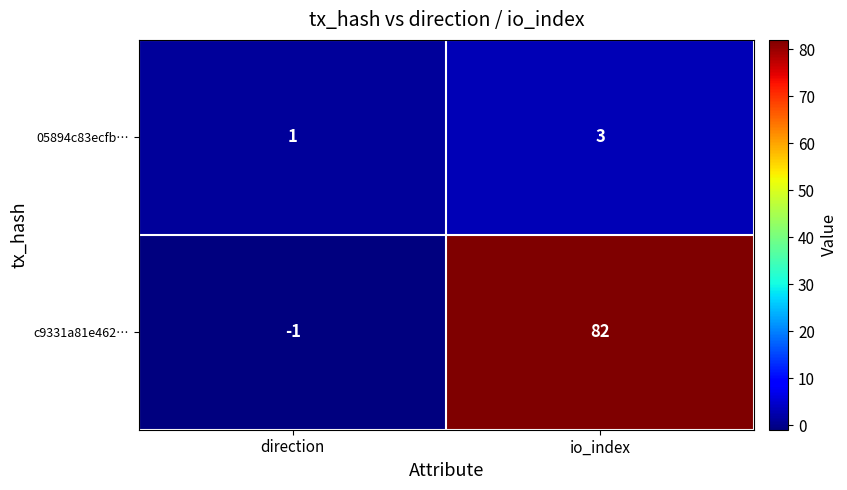

The value of c9331a81e462… at io_index is 82. True or false?

True